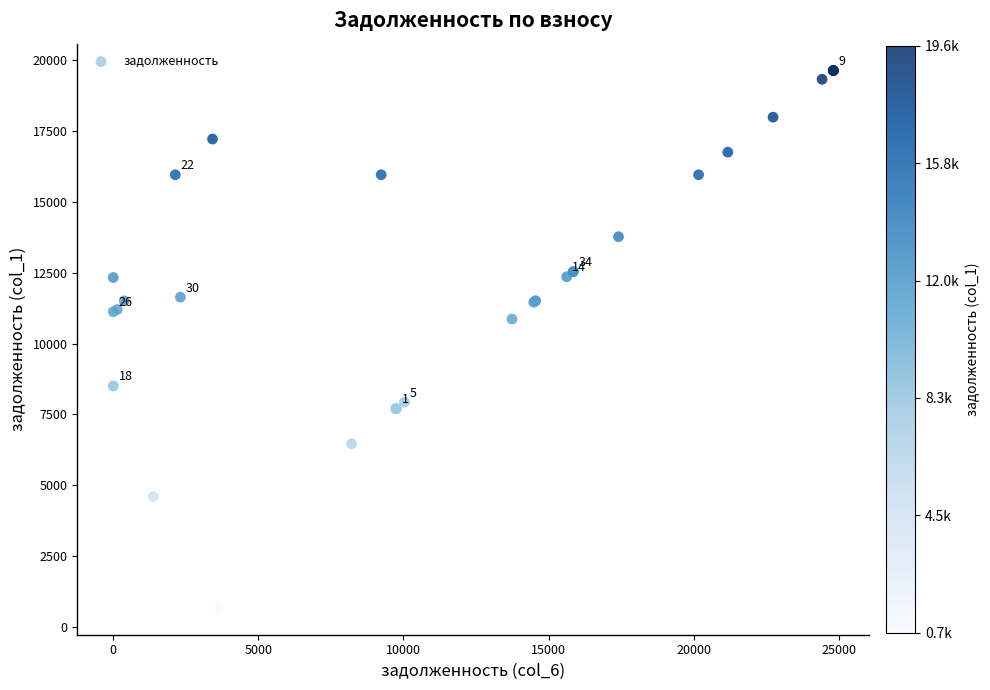

What Y value in the scatter plot is closest to 10152?

10862.6